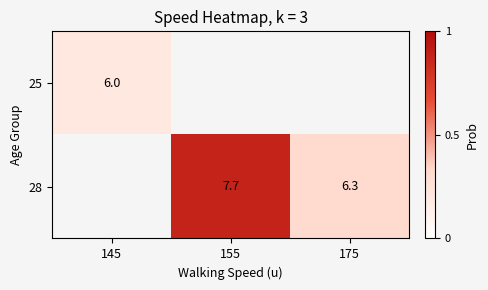

The 28 series shows 7.7 at 155. True or false?

True